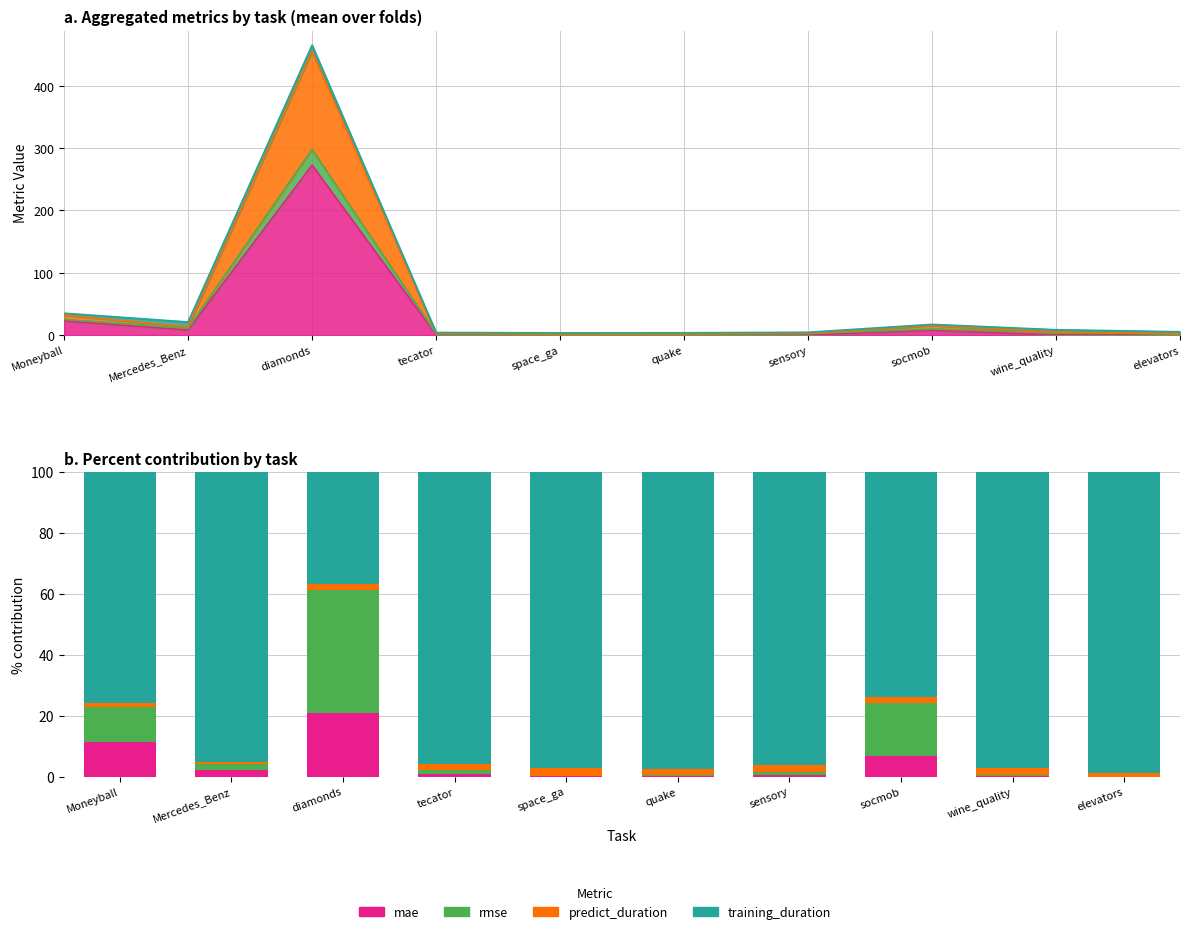

The mae series shows 1.1 at sensory. True or false?

False